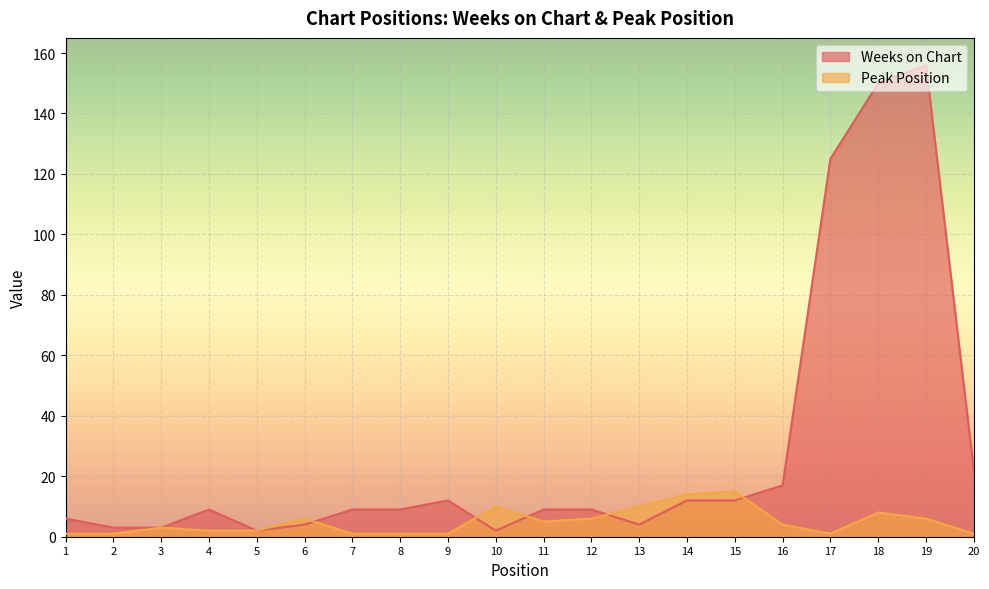

What is the difference between the maximum and minimum values in the Weeks on Chart series?

154